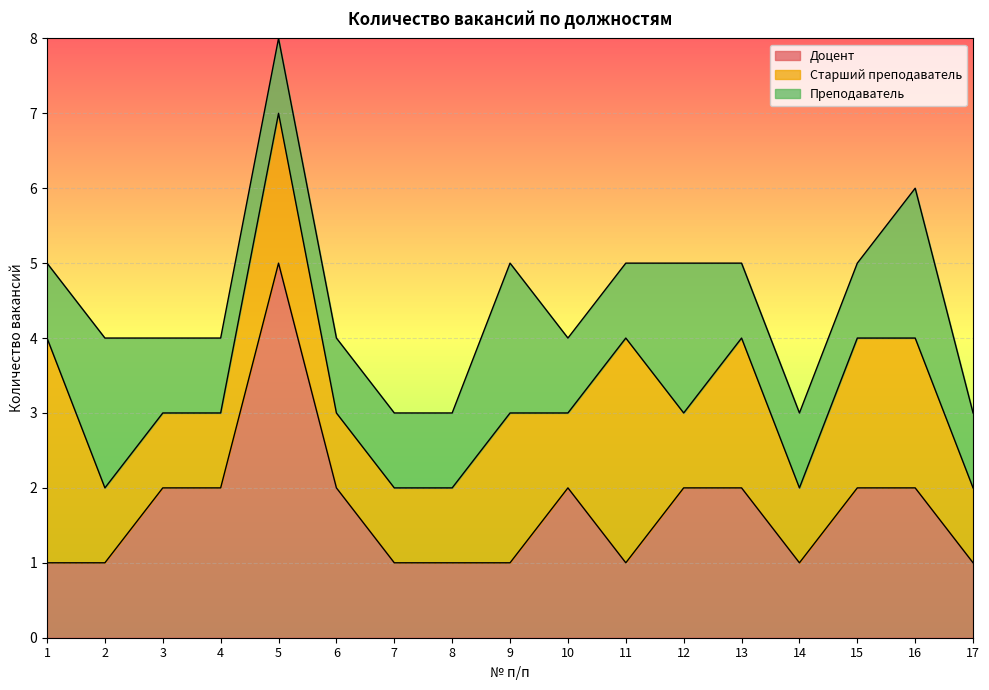

After their last crossing, which series has the higher values: Старший преподаватель or Доцент?

Доцент